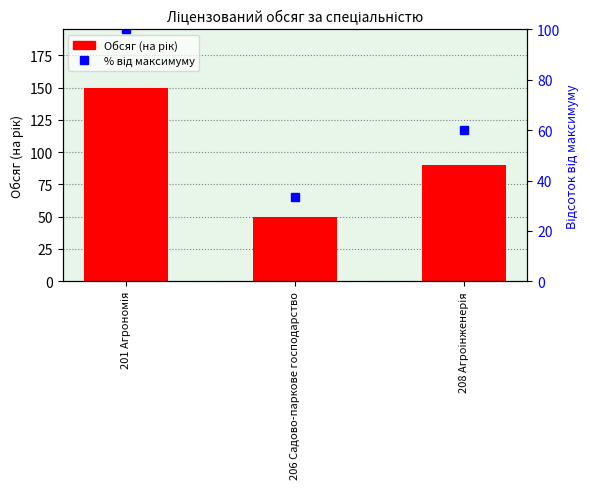

How many values in the % від максимуму series are below 60?

1